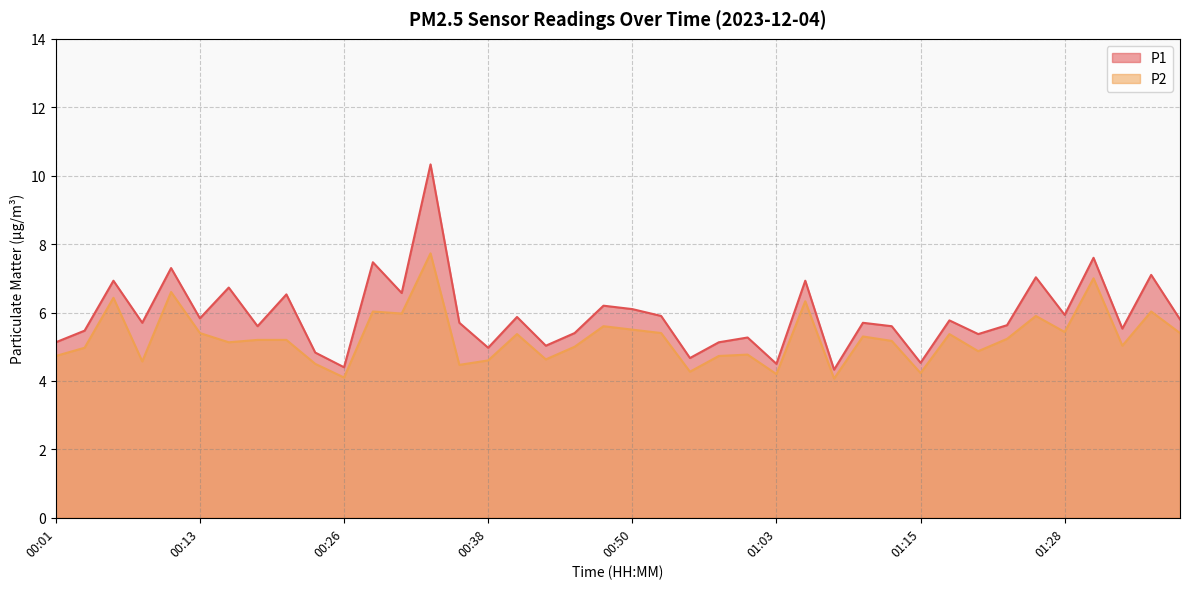

True or false: P1 and P2 cross at least once.

False